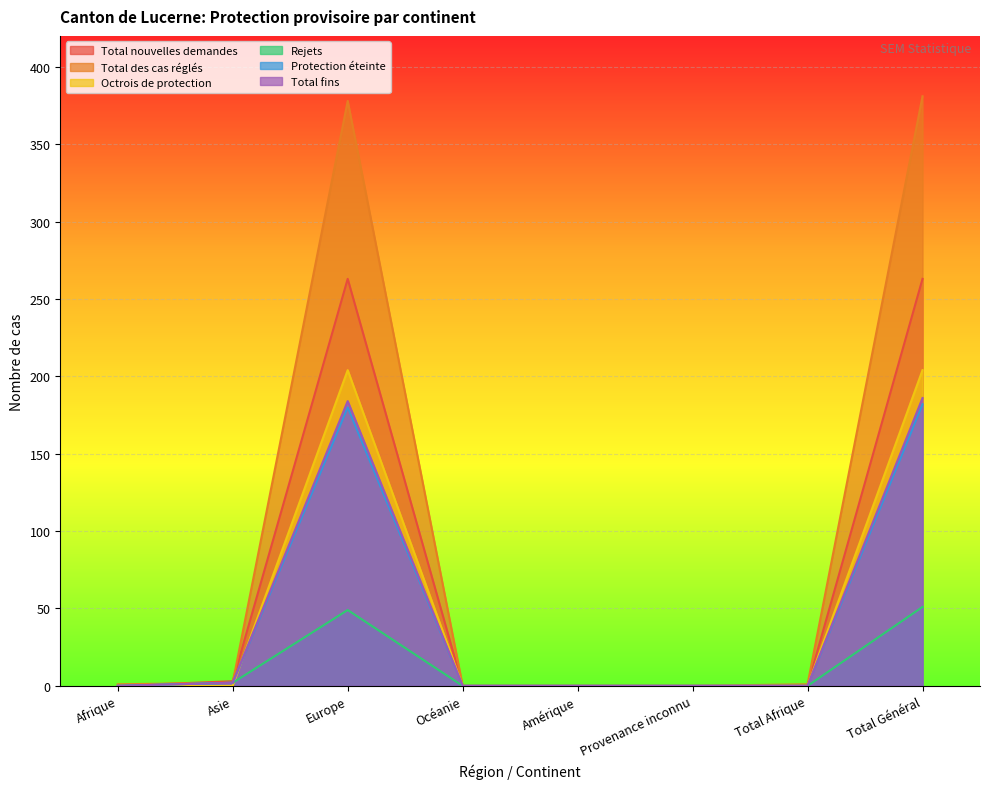

What position from the right is Total Général?

1